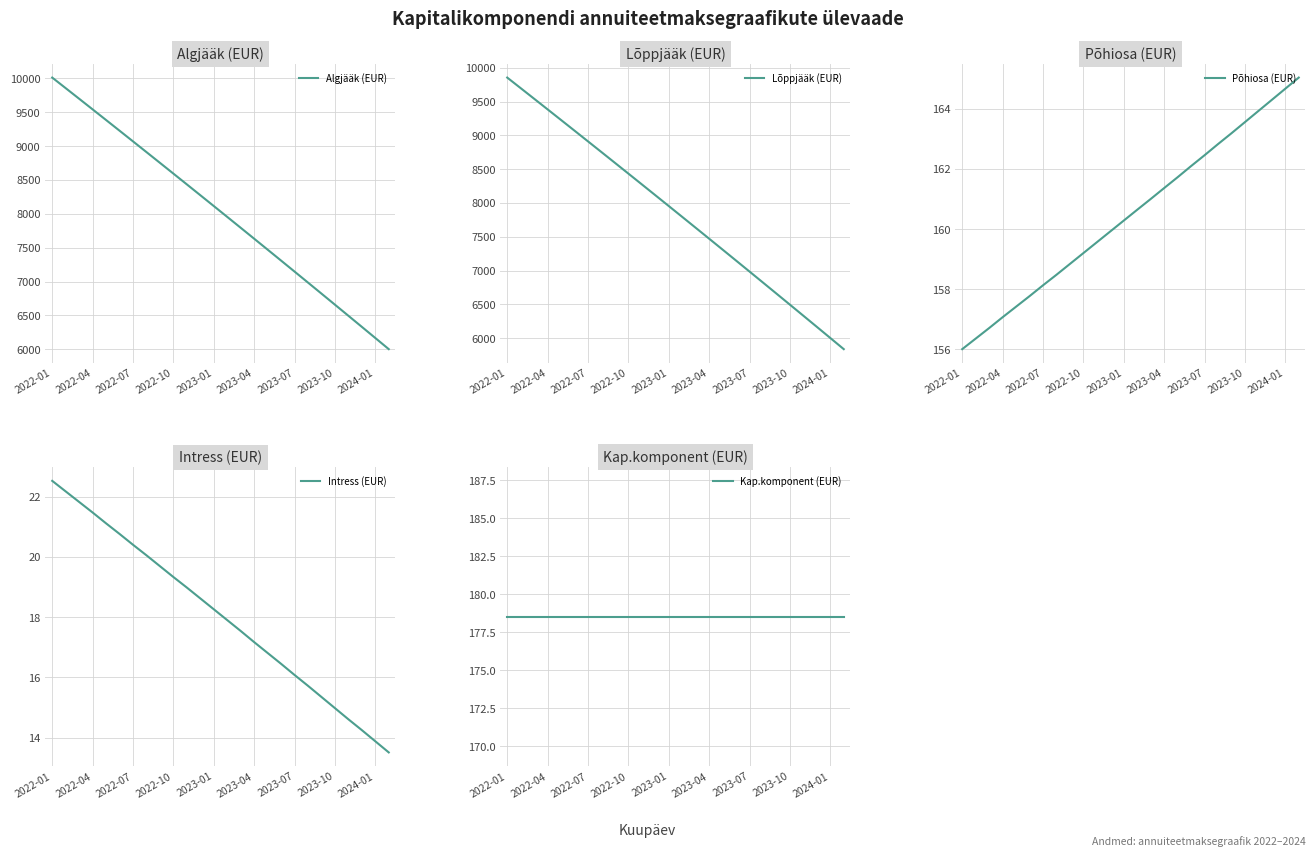

The Põhiosa (EUR) series shows 164.7 at 2024-01. True or false?

True